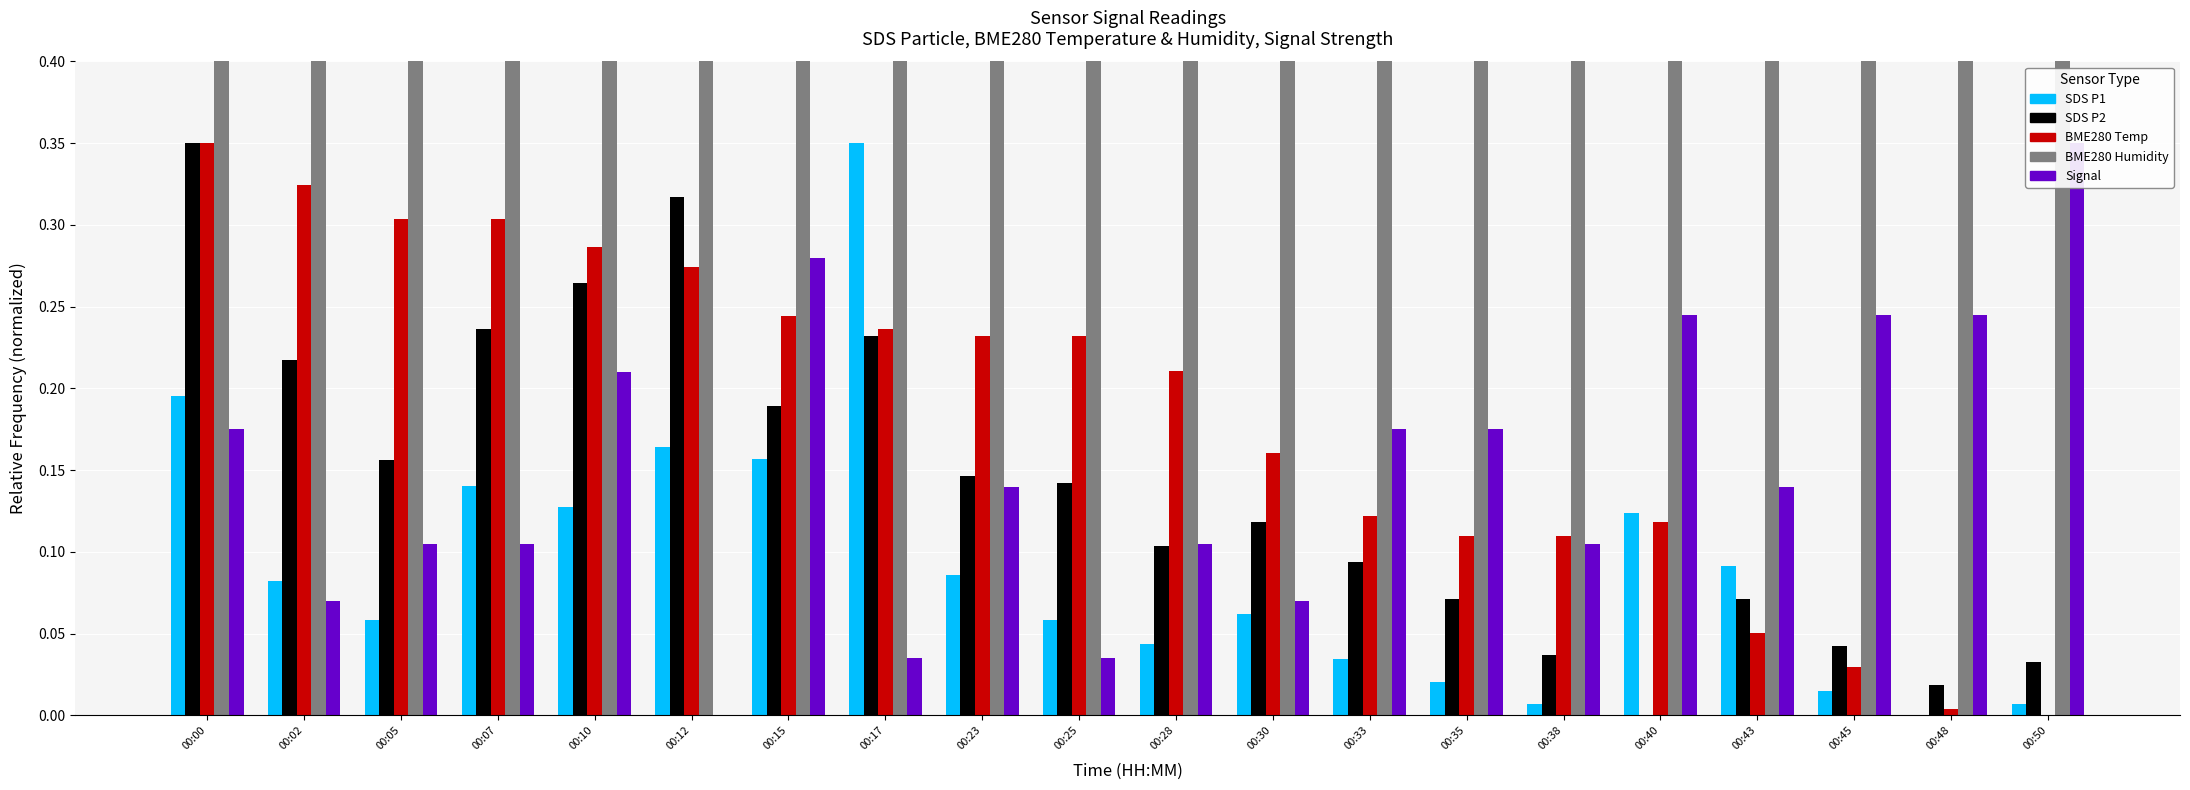

The SDS P1 series shows 0.2 at 00:00. True or false?

True